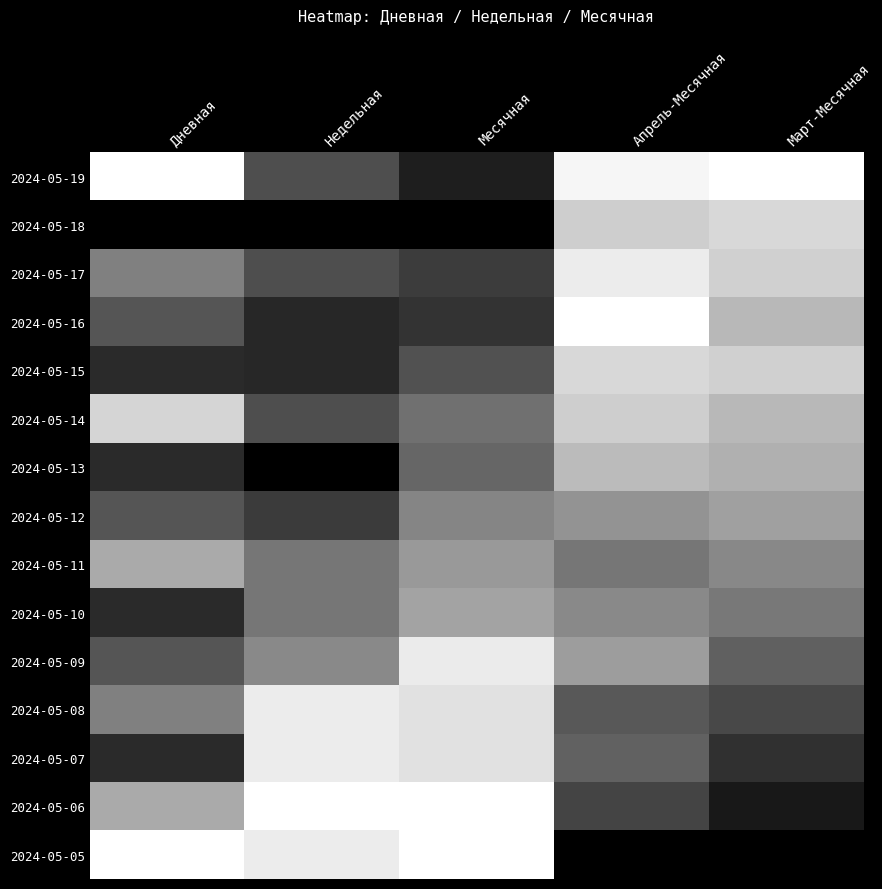

At how many categories does at least one series exceed 0?

5